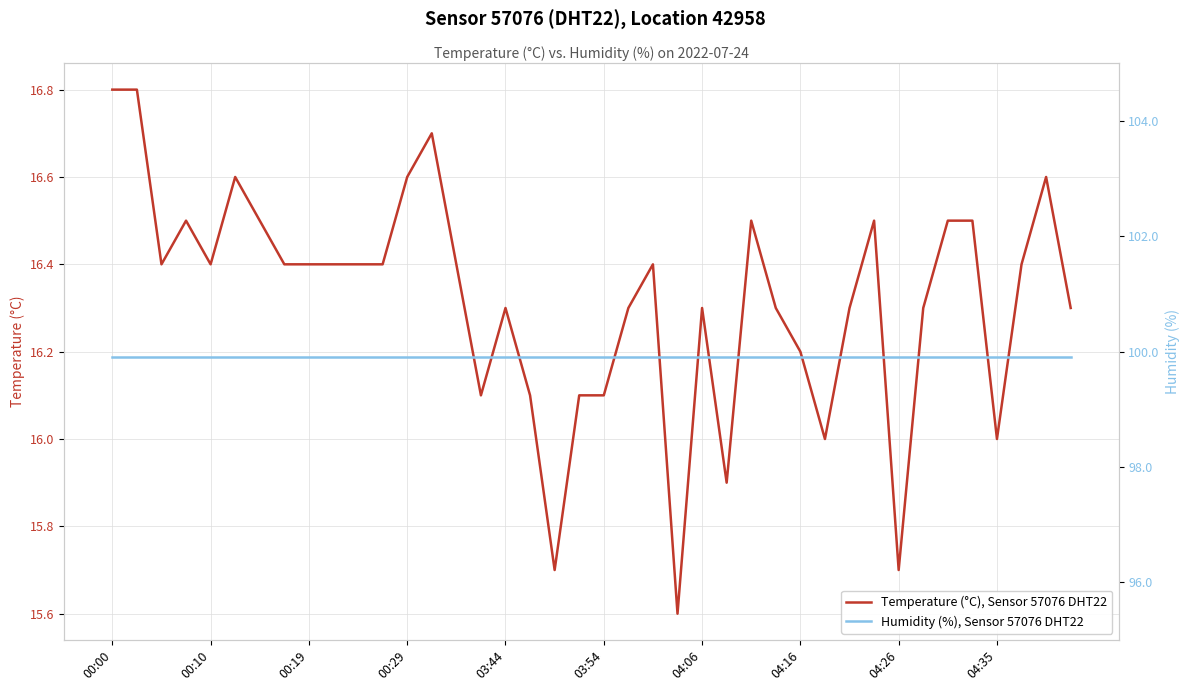

How many data points in Temperature (°C), Sensor 57076 DHT22 are above 16?

34